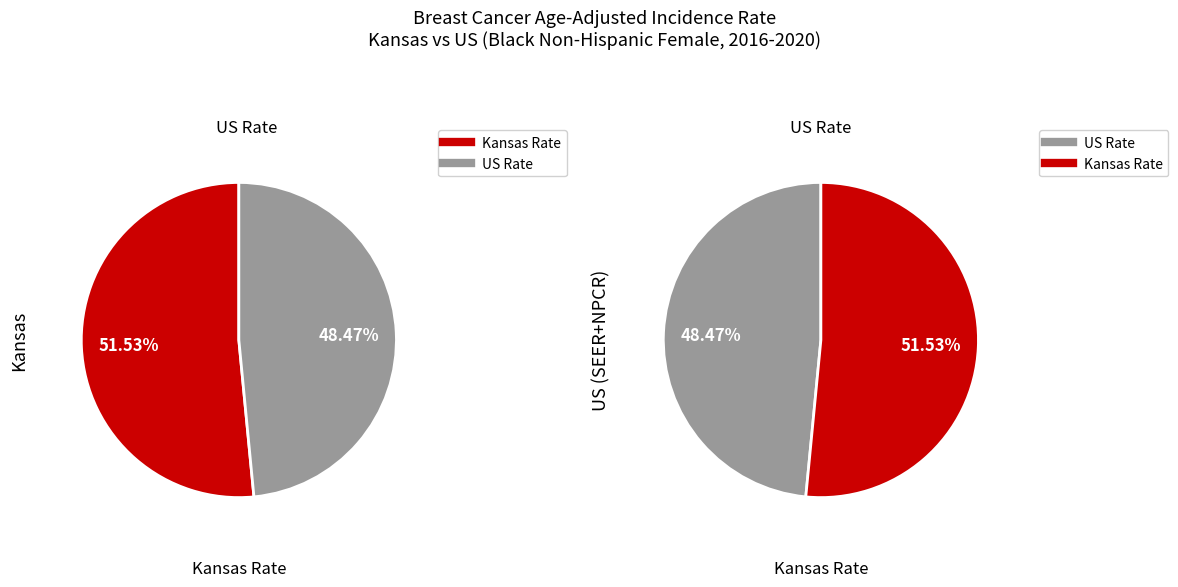

To the nearest percent, what portion does Kansas represent?

52%